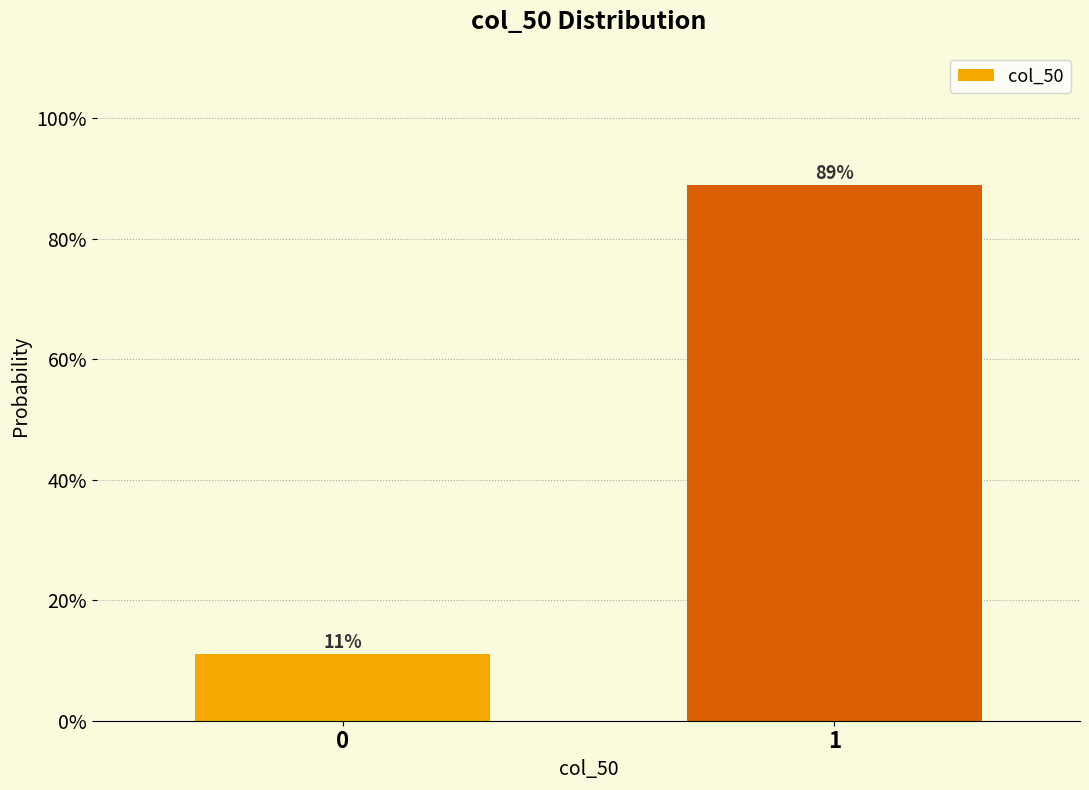

Are the bars horizontal?

No